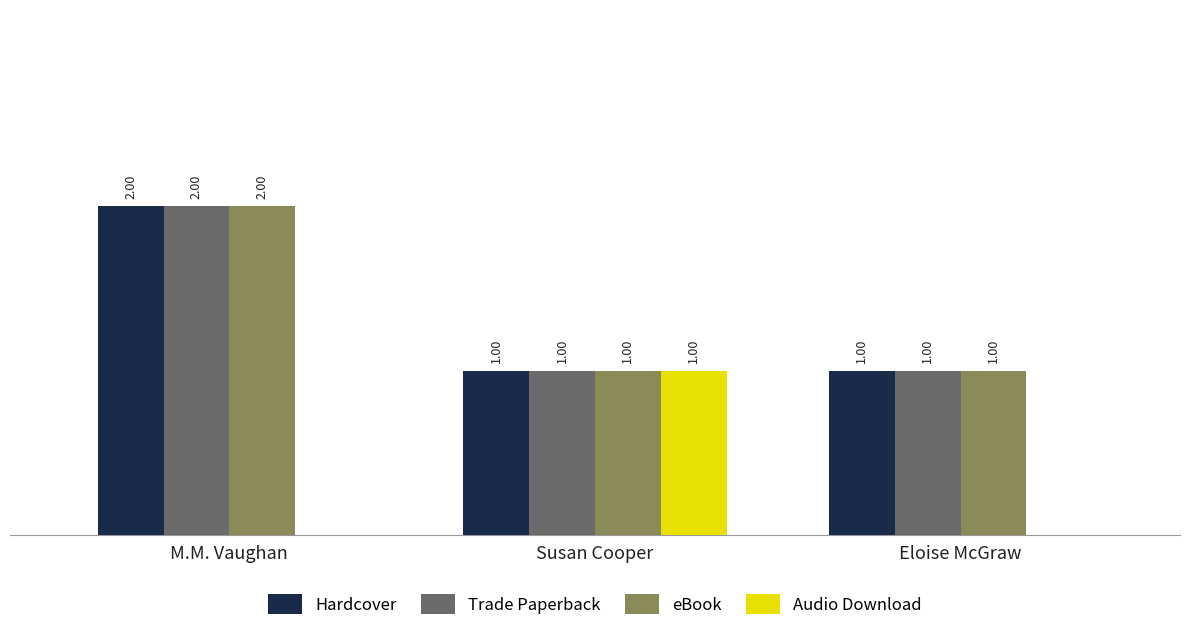

Is the value of Hardcover at Susan Cooper greater than the value of Trade Paperback at M.M. Vaughan?

No